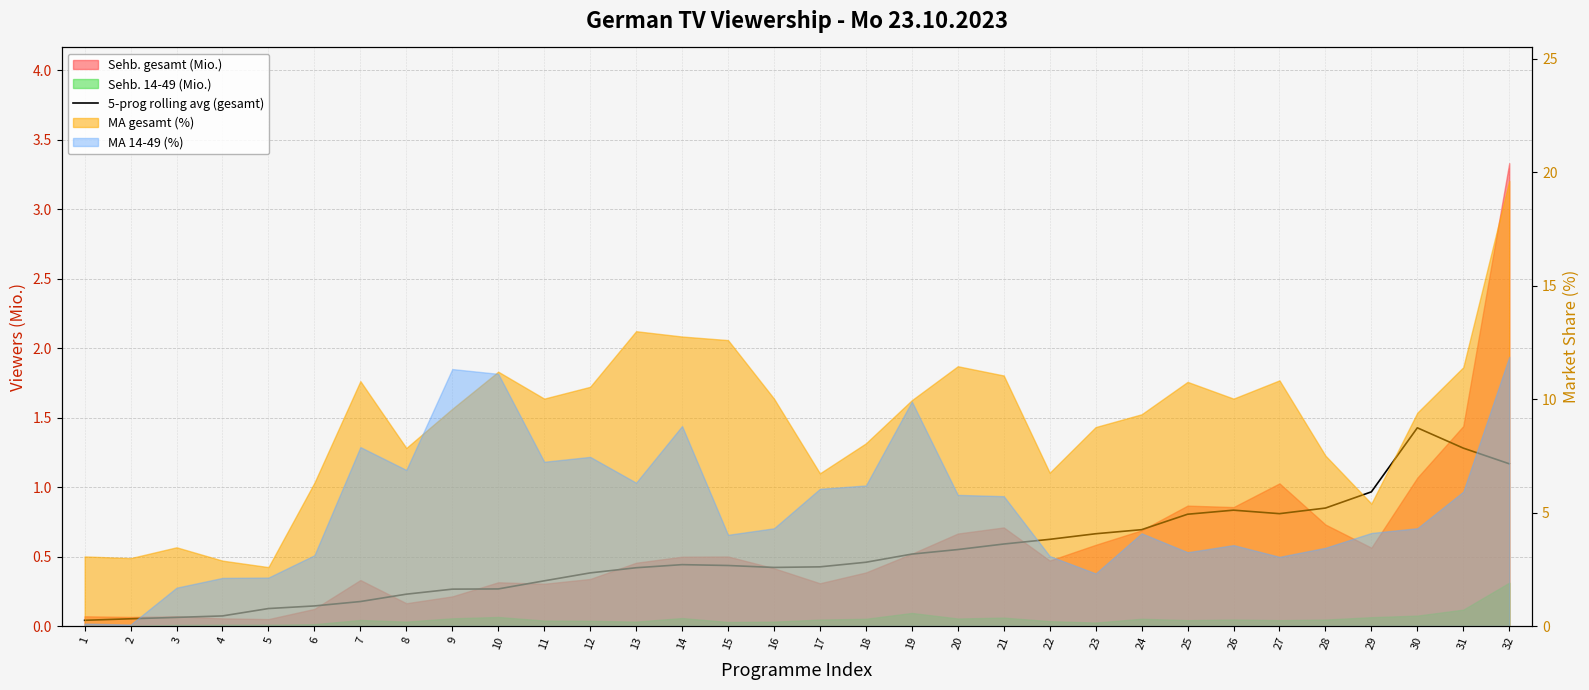

The value at 5 is 0.1. True or false?

True